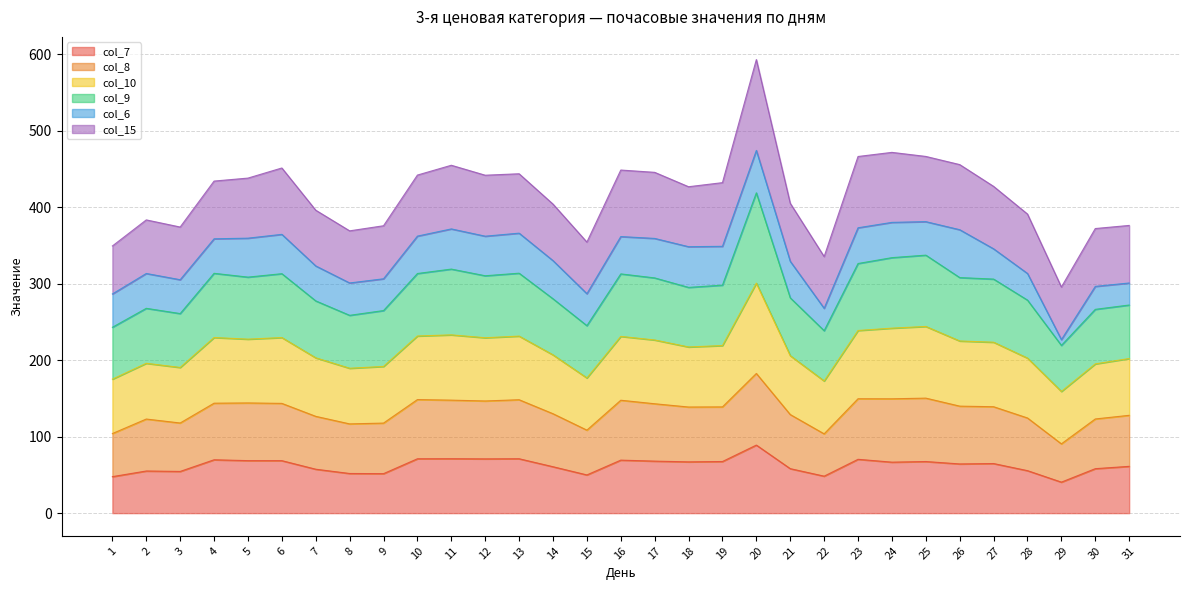

True or false: col_8 and col_9 cross at least once.

False